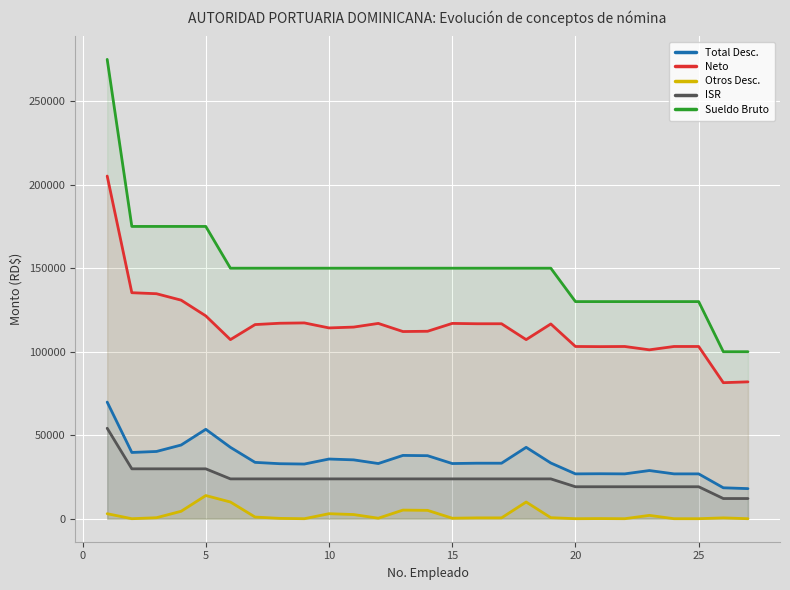

What is the minimum value for Neto?

81459.6